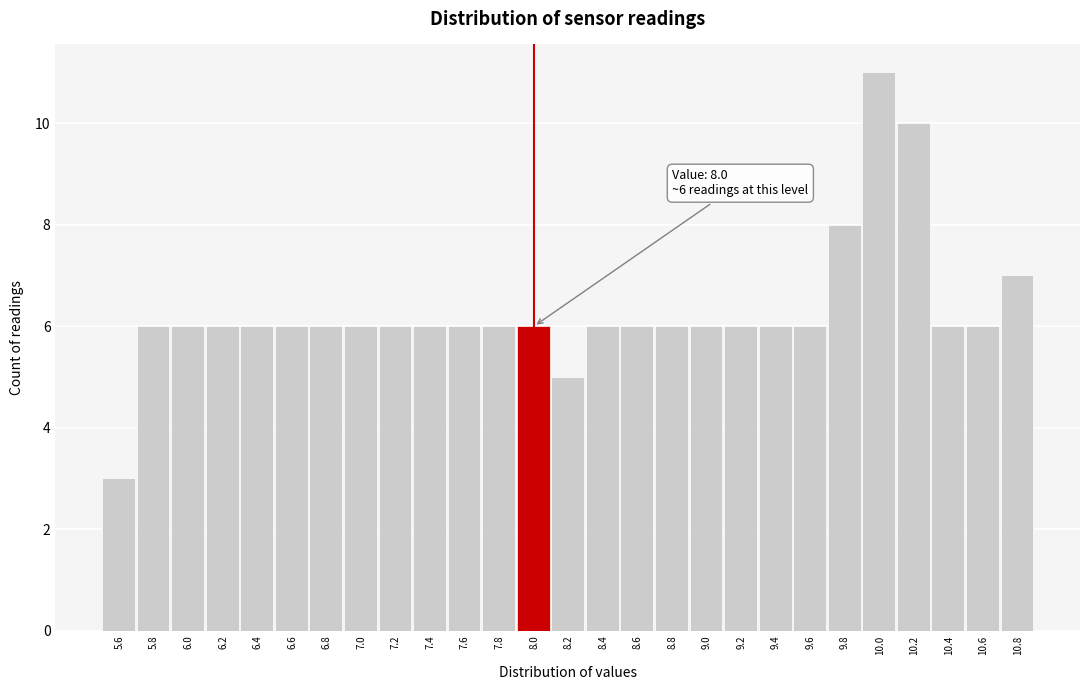

Which range on the x-axis has the tallest bar?

9.9 to 10.1